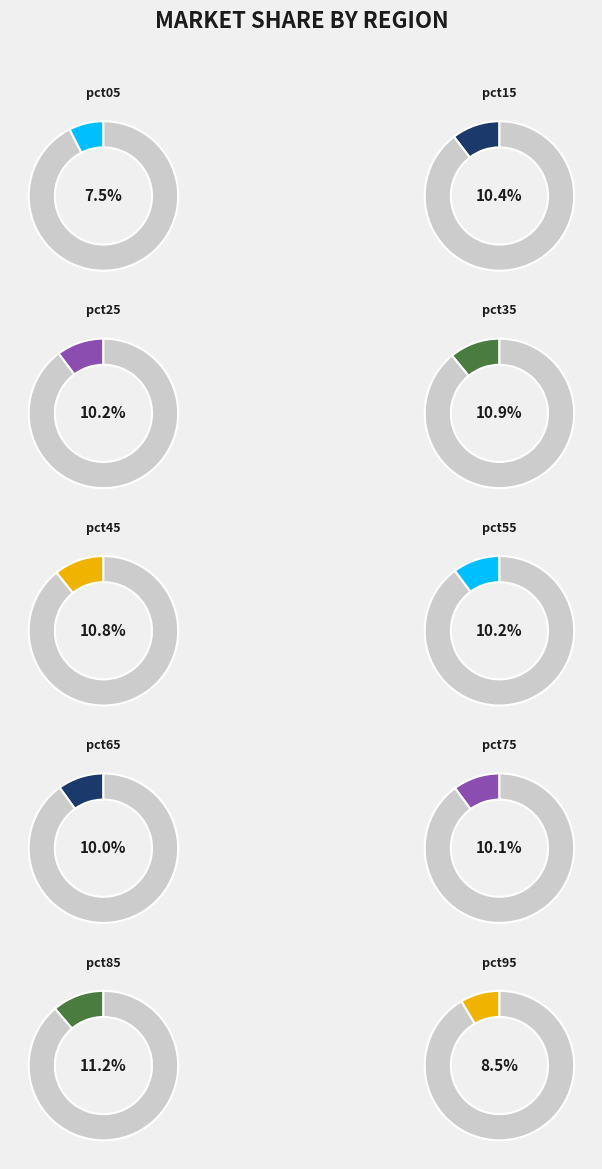

True or false: pct35 accounts for 11% of the total.

True